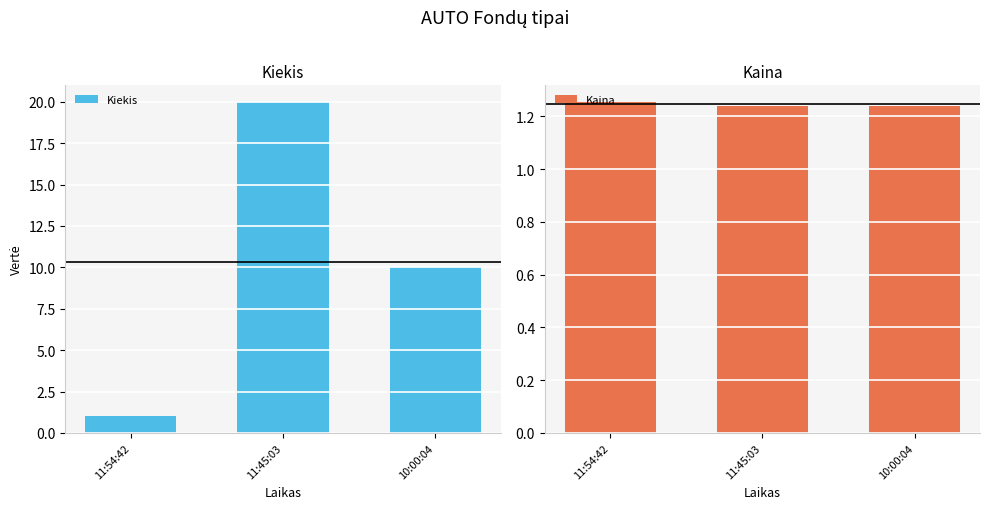

List the labels in order of Kaina value, smallest first.

11:45:03, 10:00:04, 11:54:42